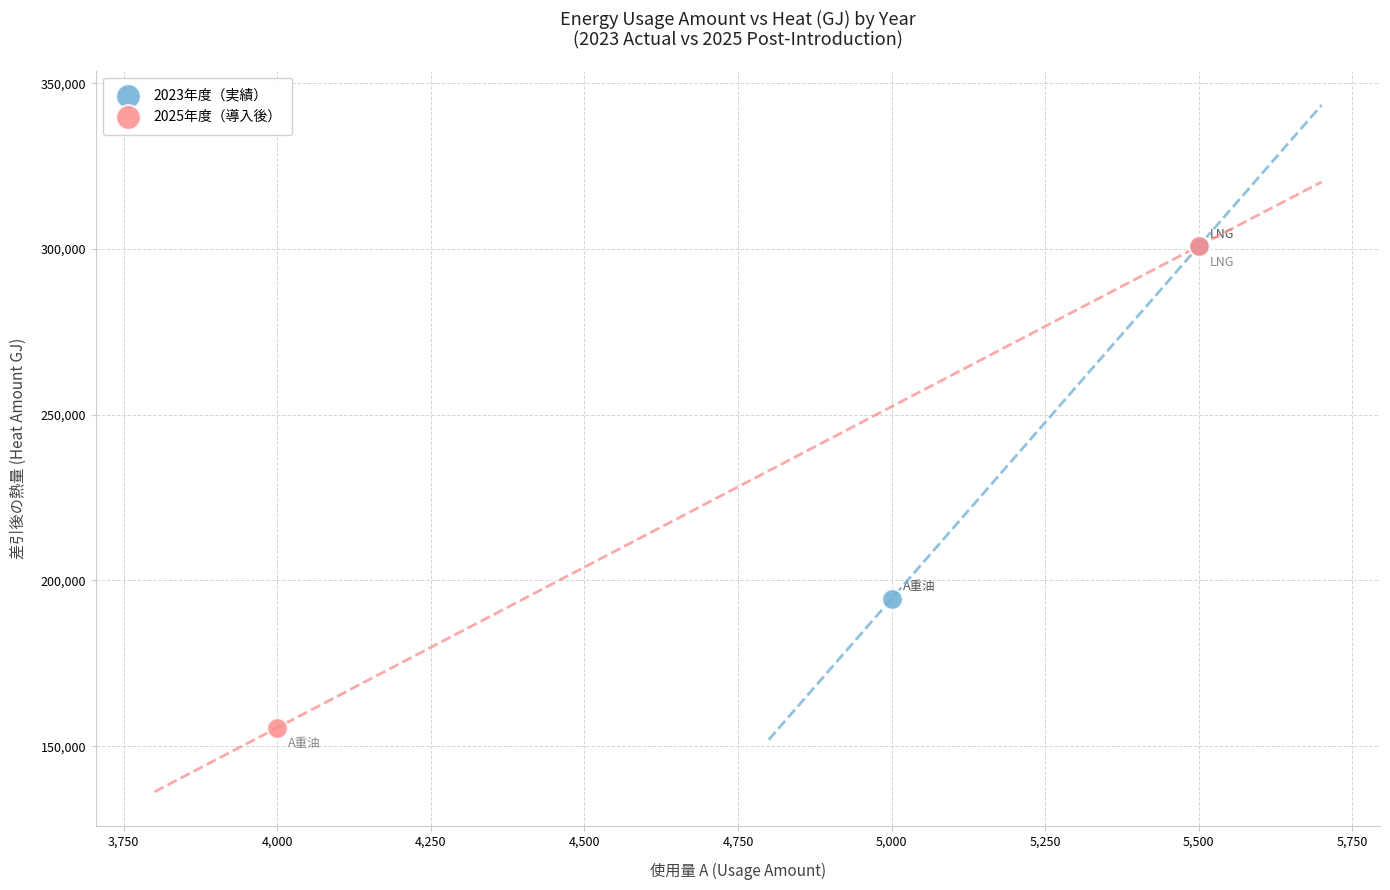

What are all the series names shown in the legend?

2023年度（実績）, 2025年度（導入後）